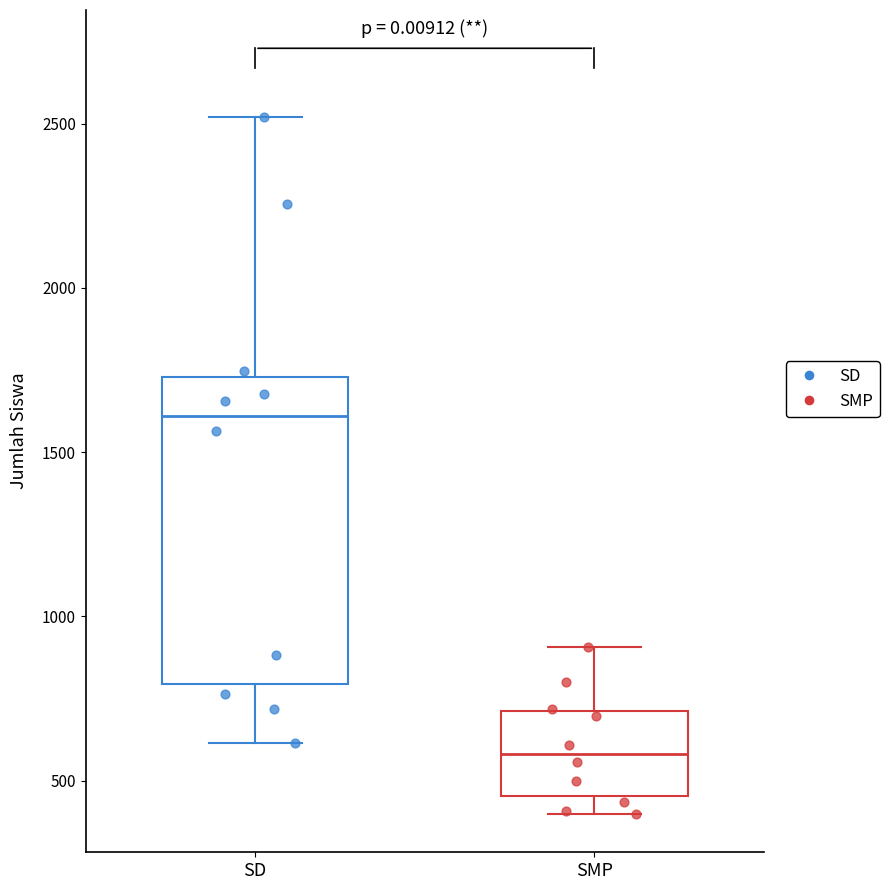

Where does the median line of the box for SMP sit on the y-axis? The values are not printed on the chart, so give them approximately, as read against the axis.

600